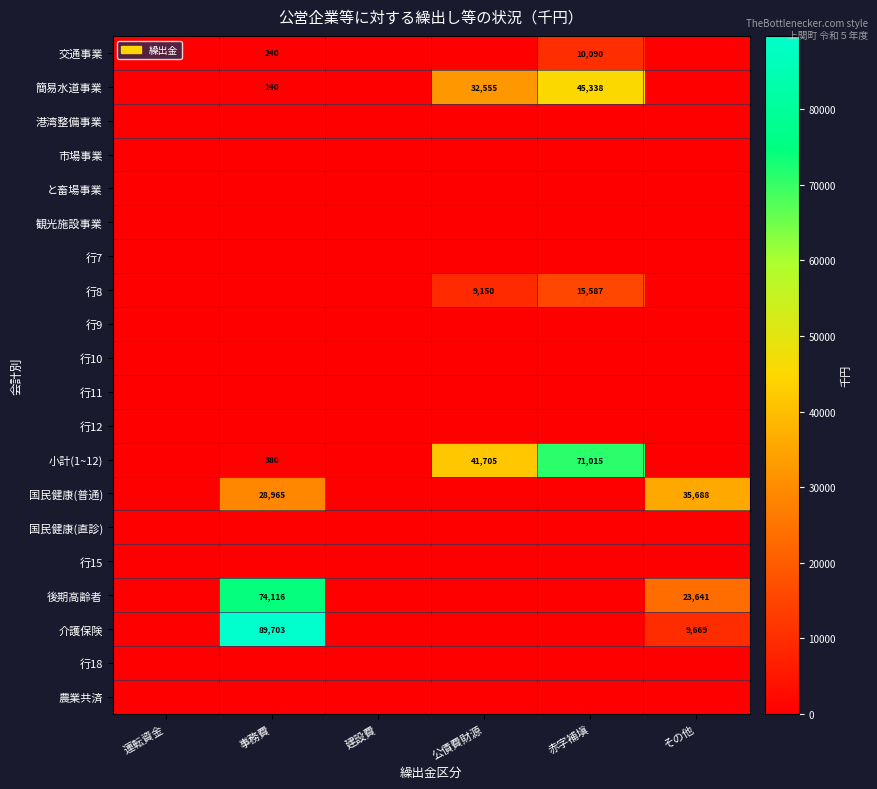

Rank the series at その他 from highest to lowest value.

国民健康(普通), 後期高齢者, 介護保険, 交通事業, 簡易水道事業, 港湾整備事業, 市場事業, と畜場事業, 観光施設事業, 行7, 行8, 行9, 行10, 行11, 行12, 小計(1~12), 国民健康(直診), 行15, 行18, 農業共済